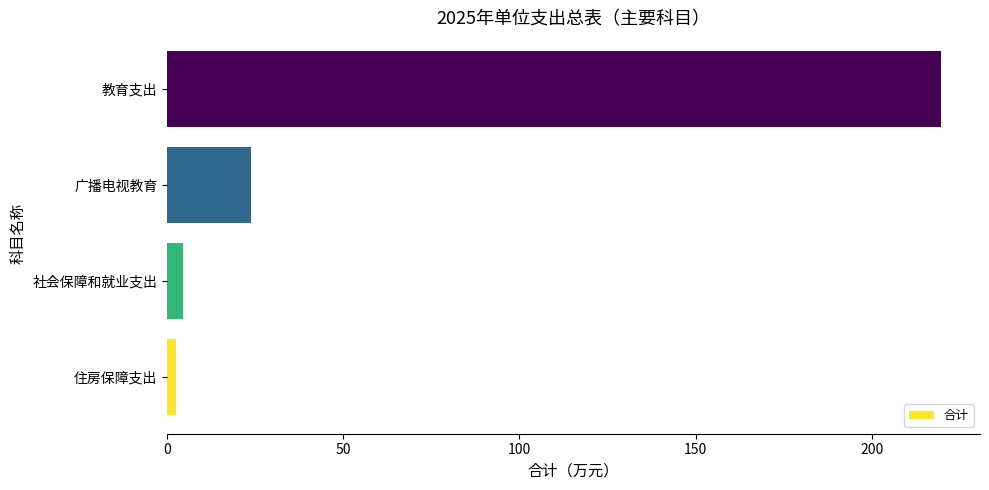

The chart shows a value of 16.1 at 广播电视教育. True or false?

False